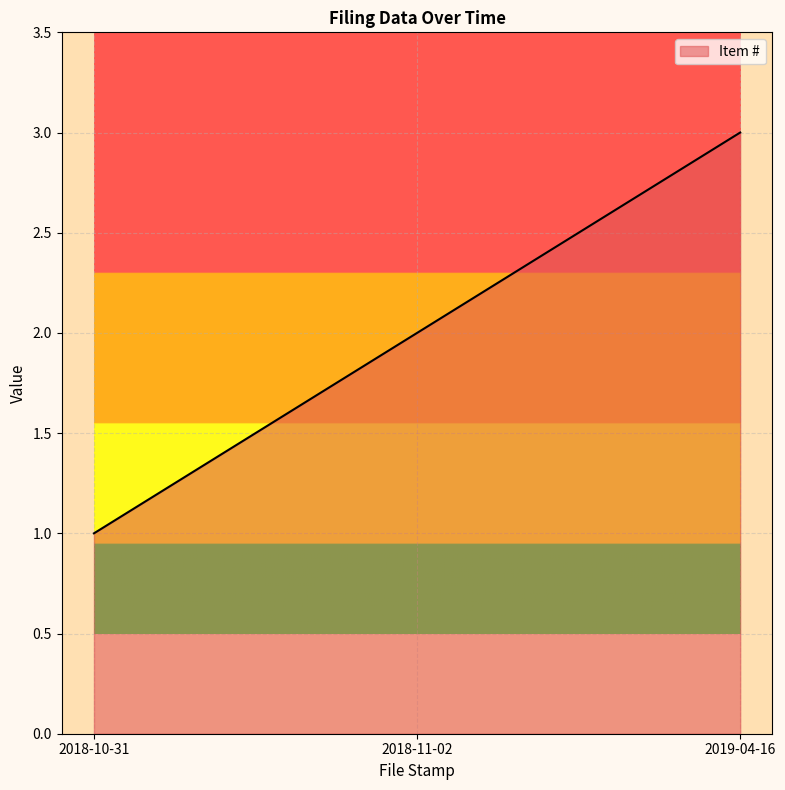

How many values are below 2?

1